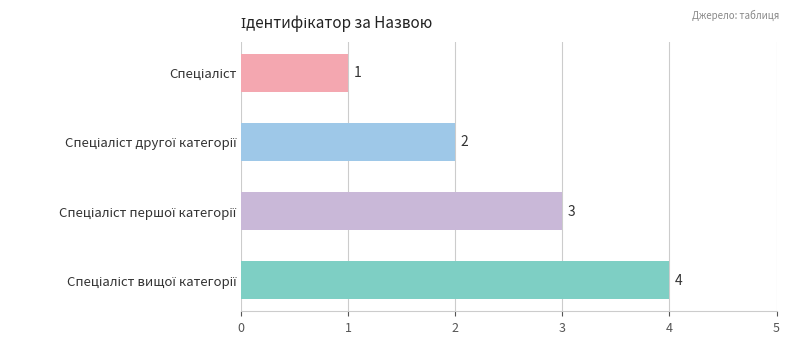

What is the greatest value displayed?

4